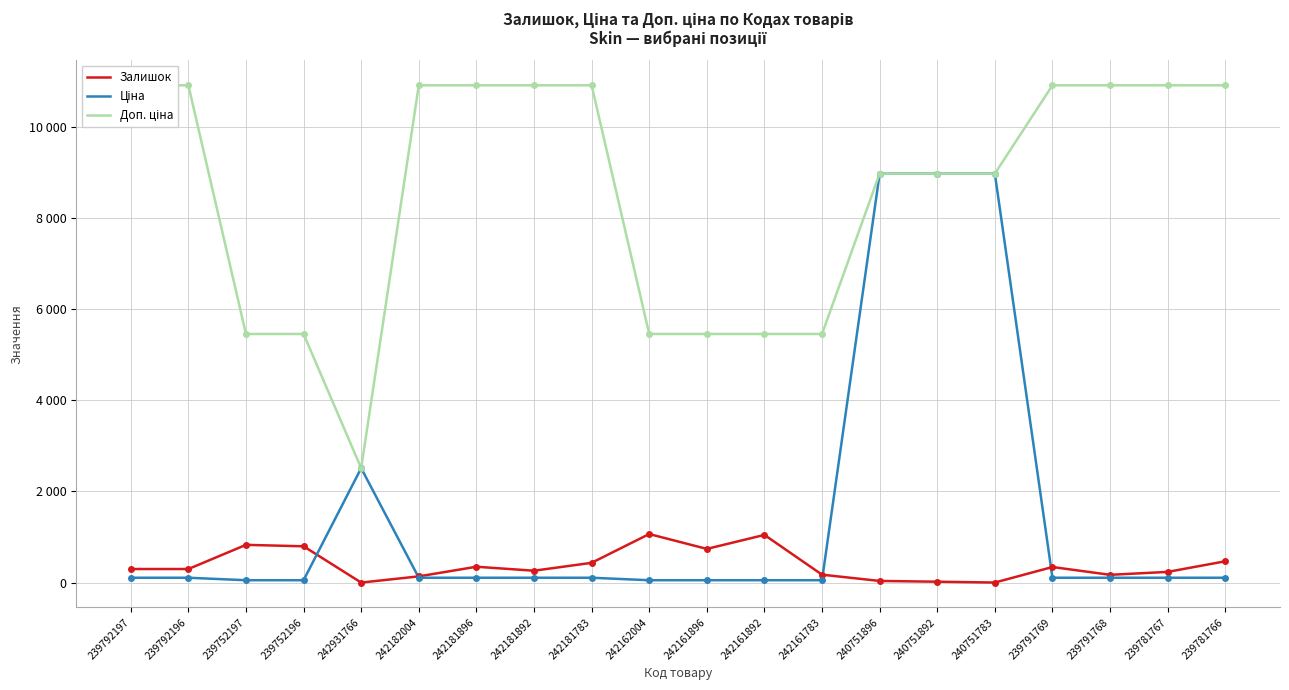

What is the label of the 16th point from the left?

240751783